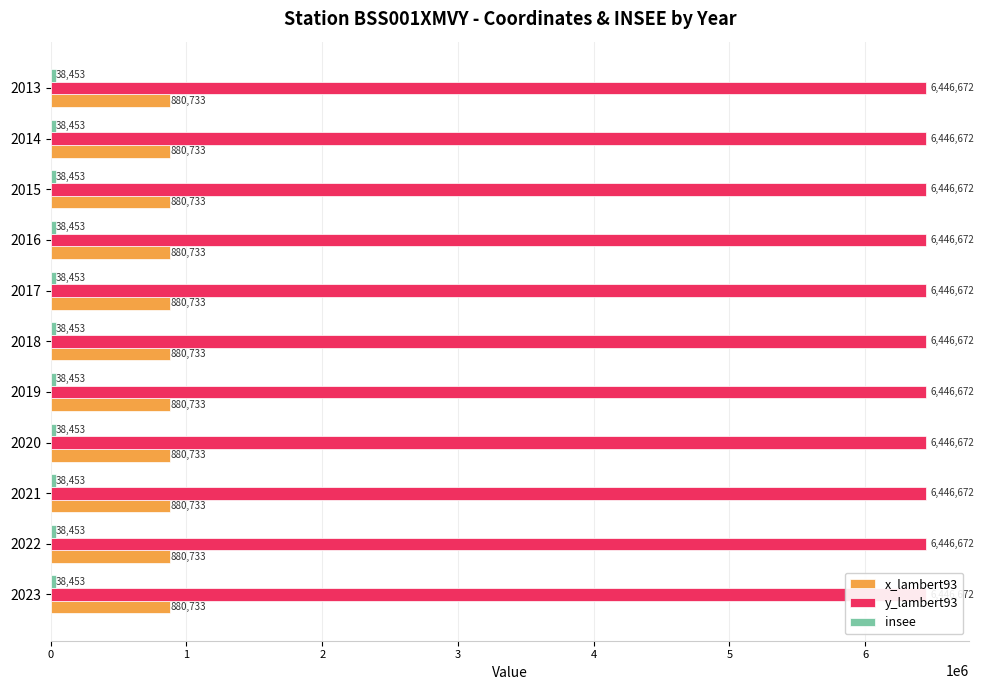

How many bars are there in each group?

3